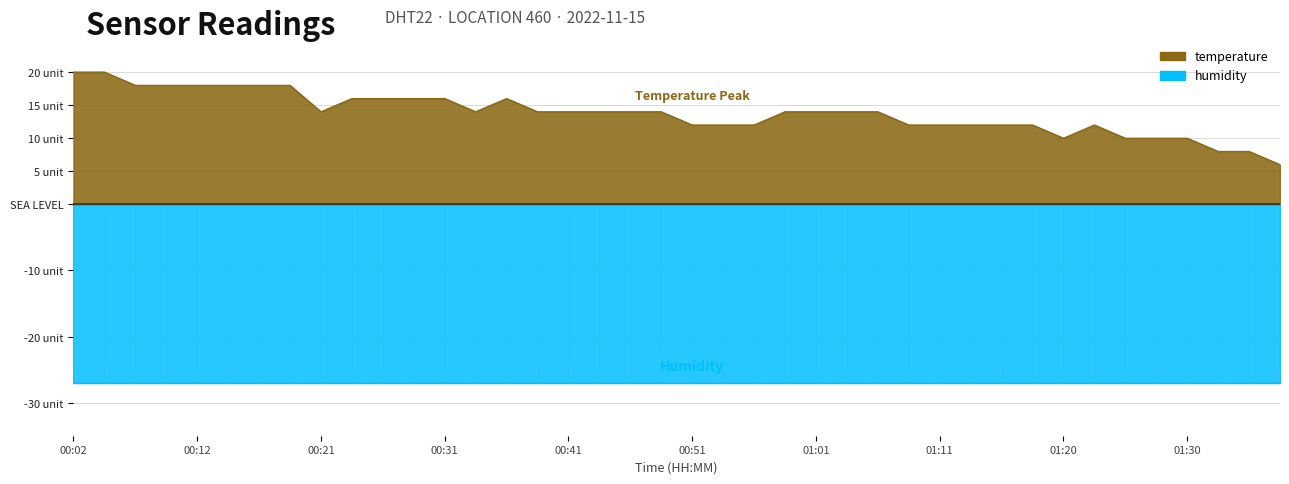

True or false: the data shows 12.0 at 01:18.

True